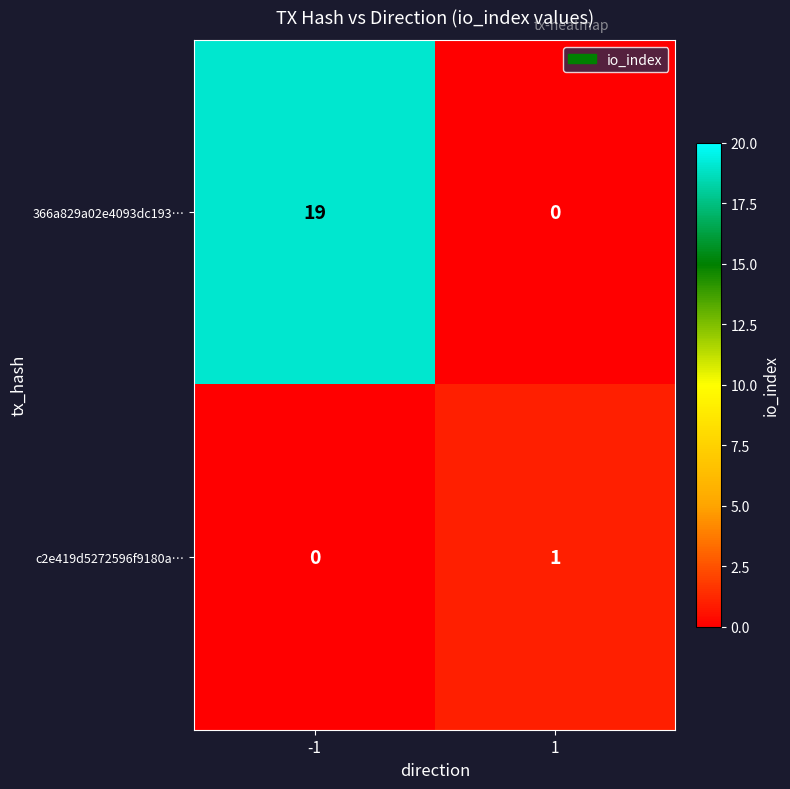

What is the sum of the 366a829a02e4093dc193… values at 1 and -1?

19